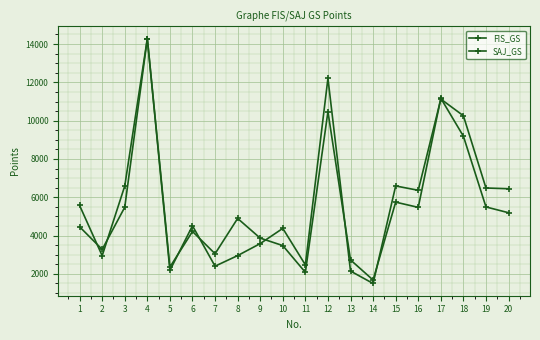

Count the number of categories in the chart.

20